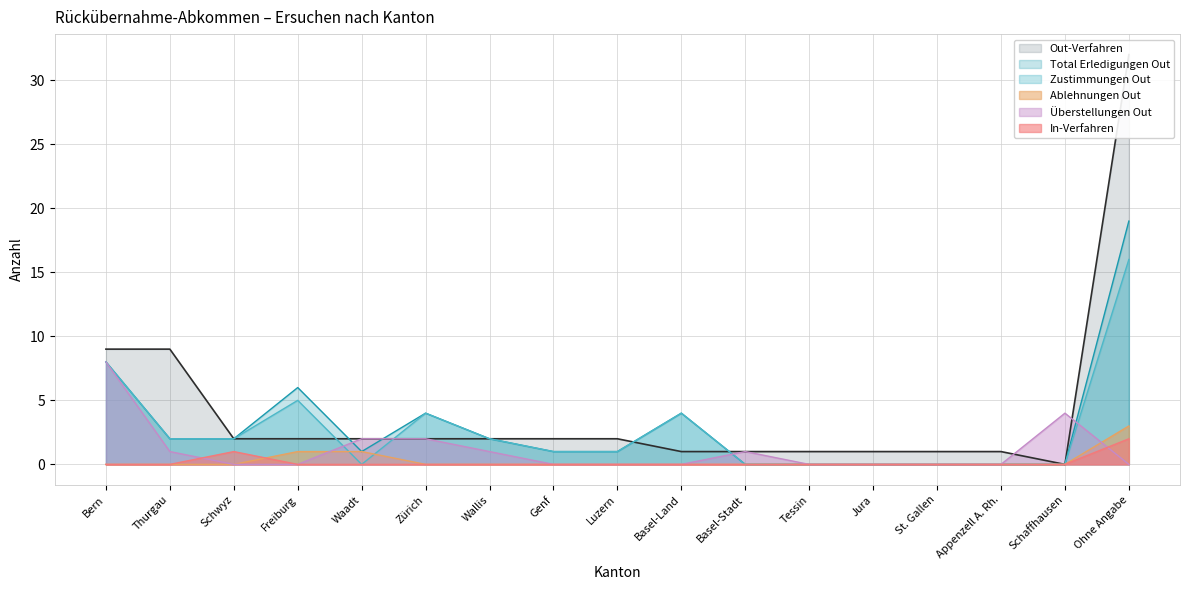

What is the label of the 7th point from the left?

Wallis